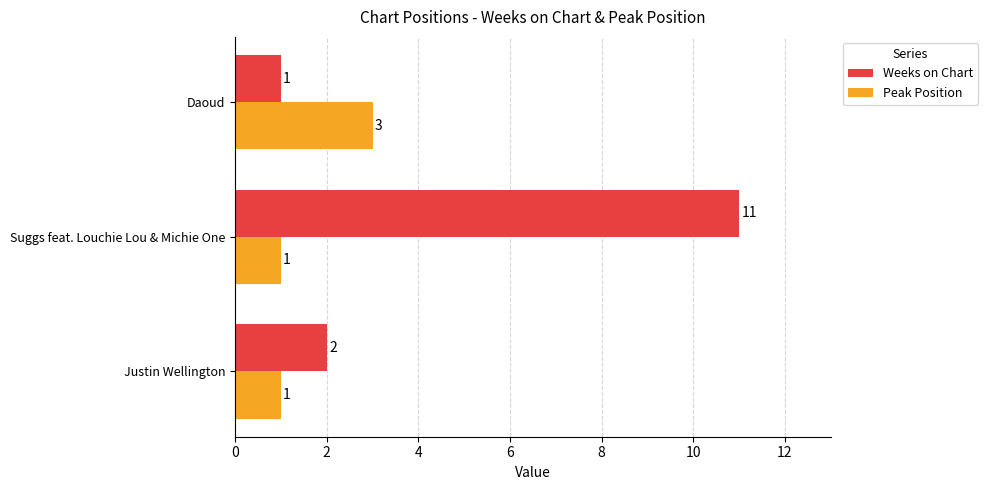

At Daoud, list the series in order from largest to smallest.

Peak Position, Weeks on Chart